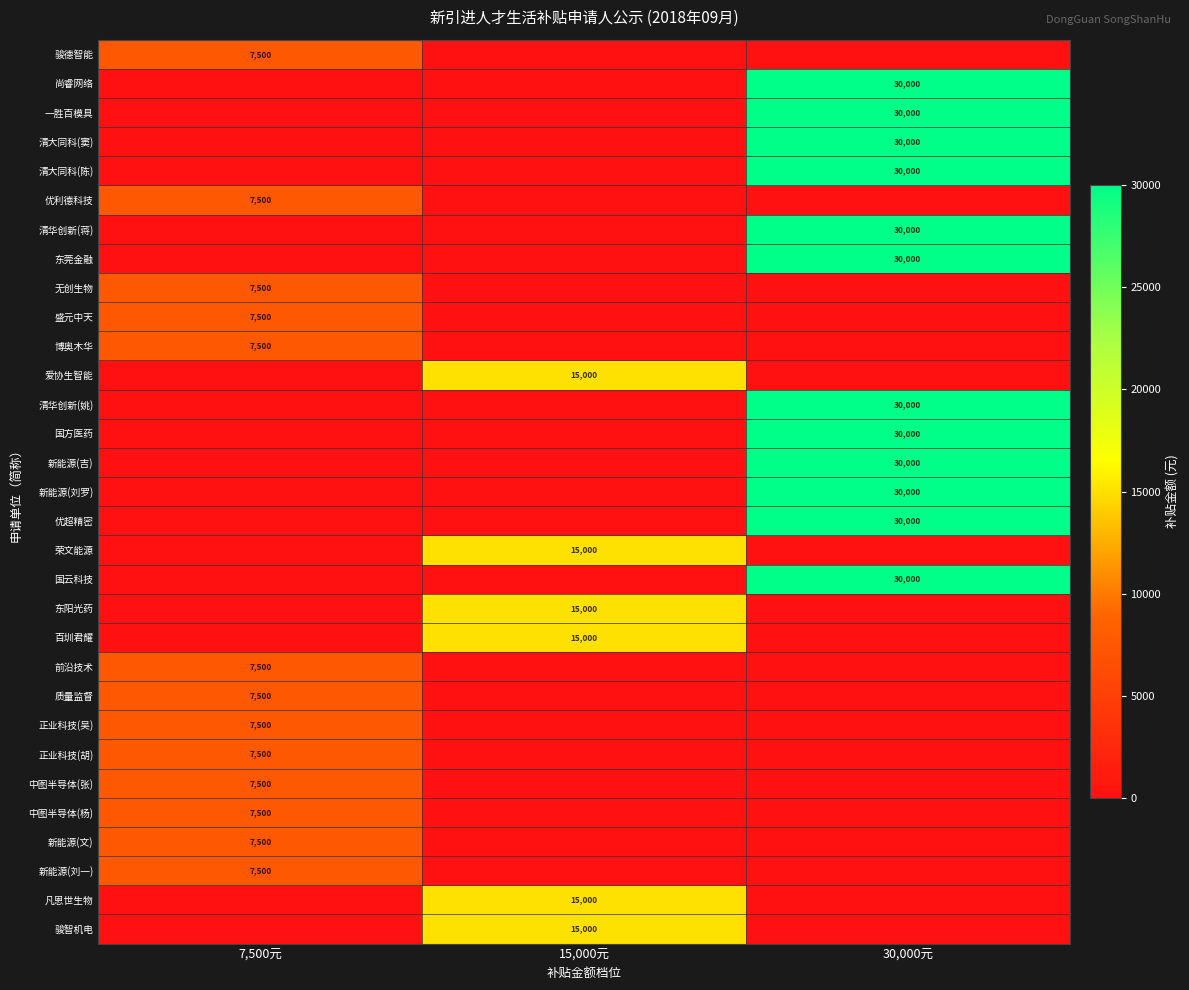

What is the spread (max minus min) of values at 15,000元?

15000